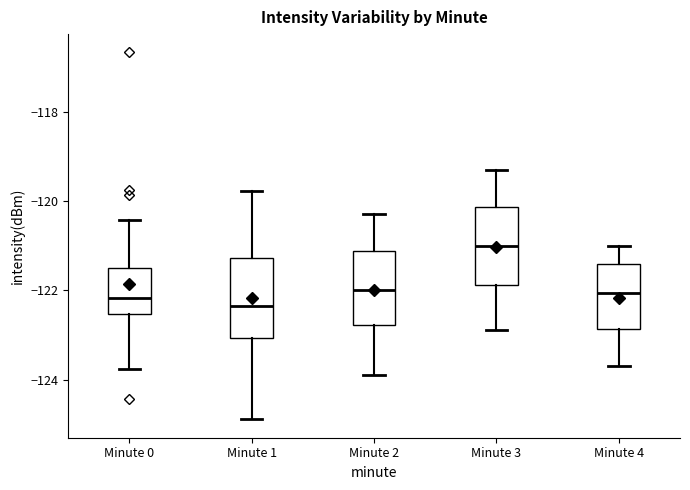

Where does the lower whisker of the box for Minute 3 end on the y-axis? The values are not printed on the chart, so give them approximately, as read against the axis.

-122.8